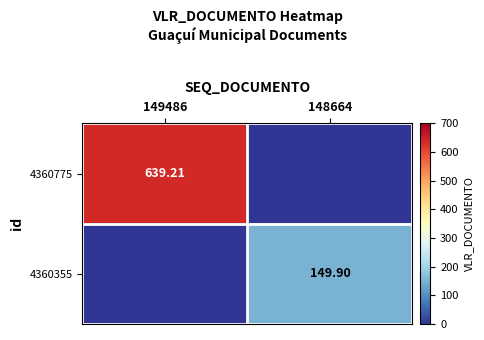

What is the greatest value displayed?

639.2